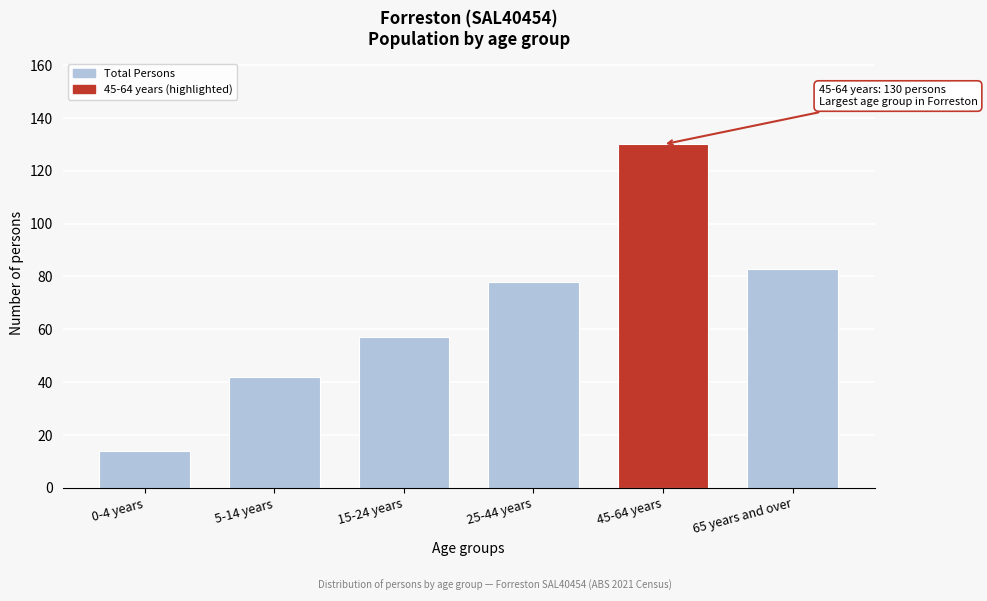

Reading left to right, extract all data points from this chart.

0-4 years=14	5-14 years=42	15-24 years=57	25-44 years=78	45-64 years=130	65 years and over=83